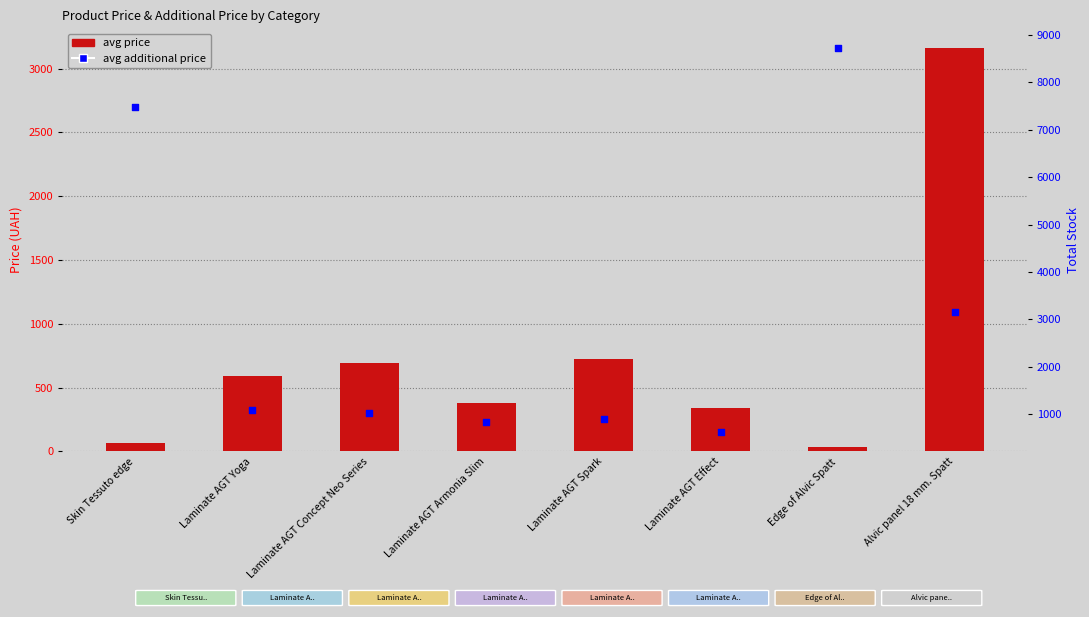

Which series contains the lowest Y value?

avg price